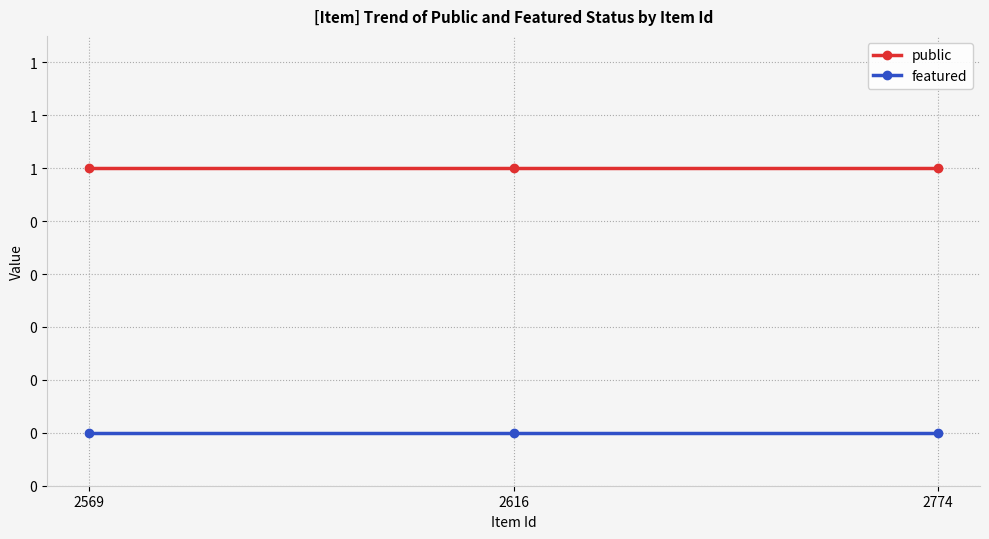

The value of public at 2616 is 1. True or false?

False